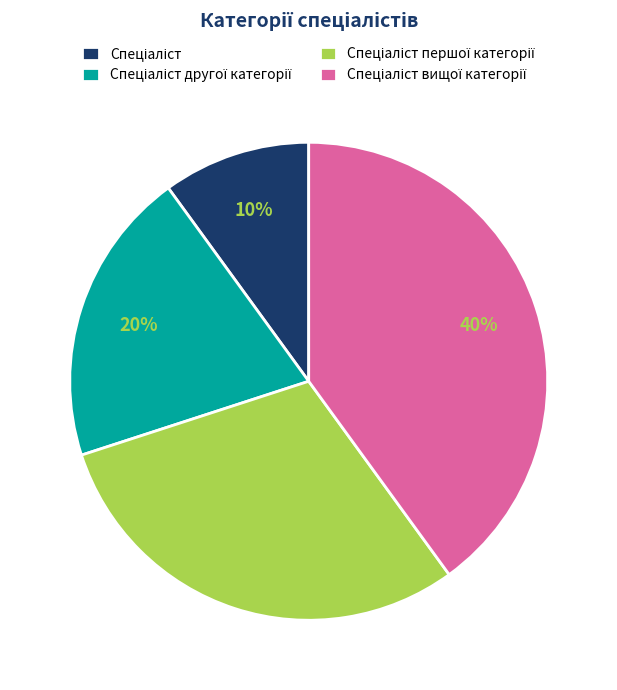

Does any single category account for the majority?

No